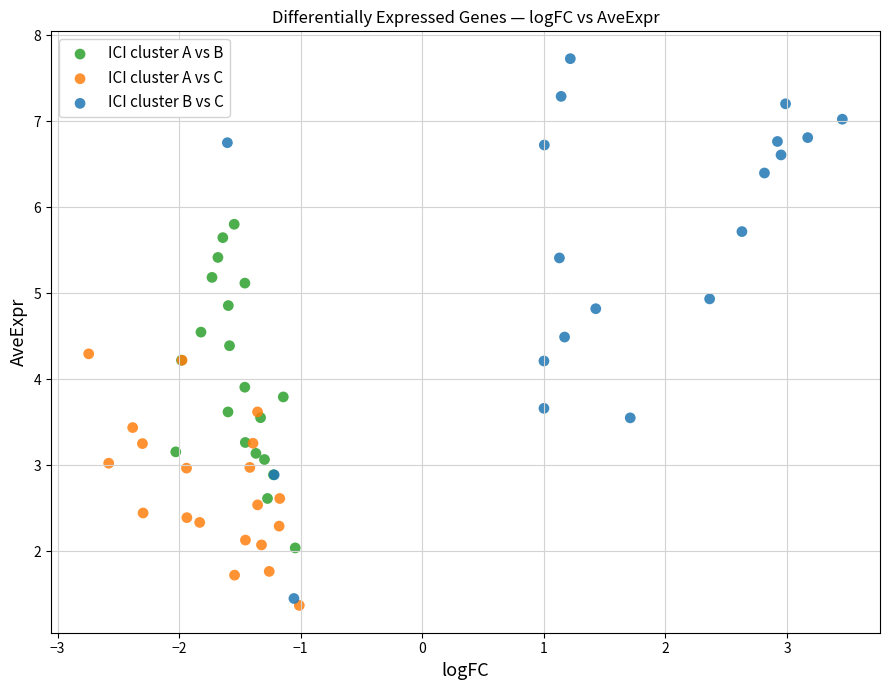

Which series contains the highest Y value?

ICI cluster B vs C